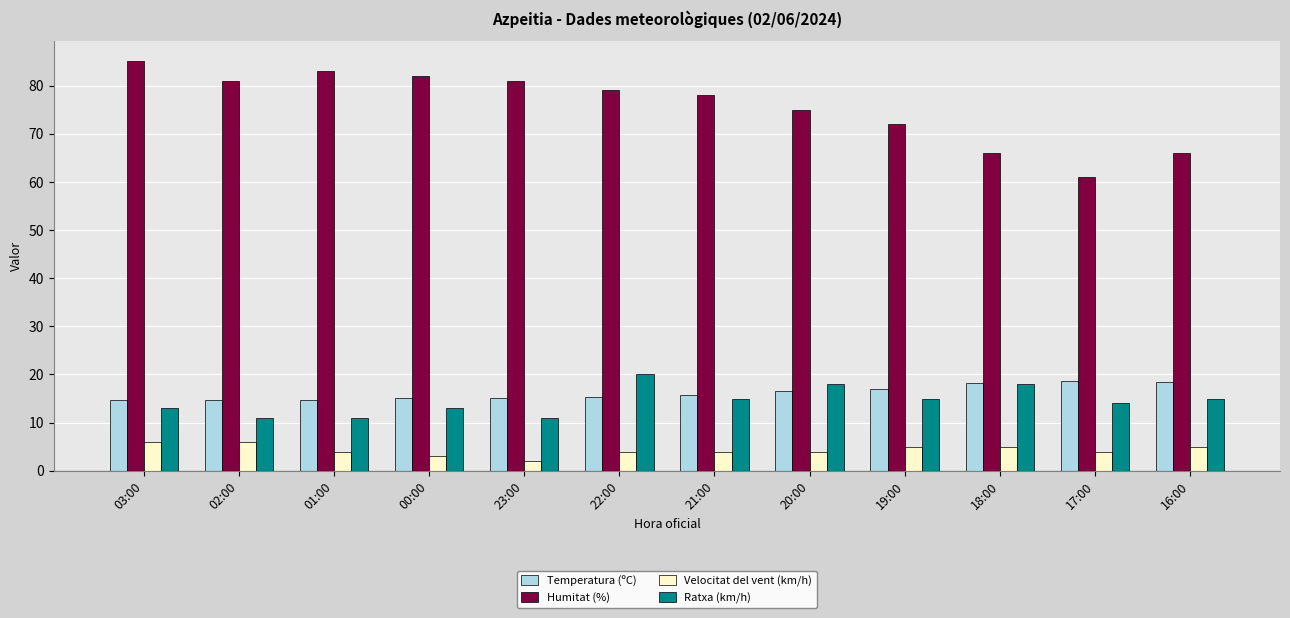

Is the value of Temperatura (ºC) at 17:00 greater than the value of Velocitat del vent (km/h) at 17:00?

Yes